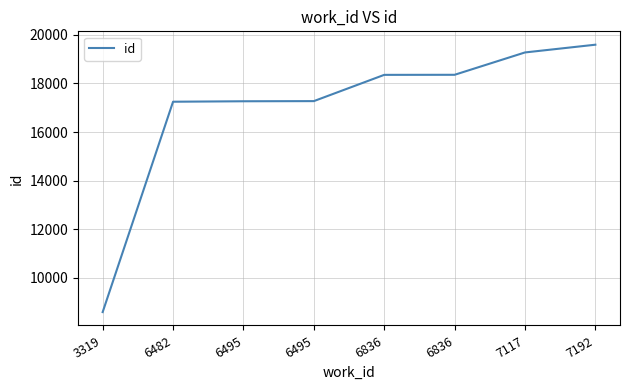

Is this an area chart (filled region under the line)?

No